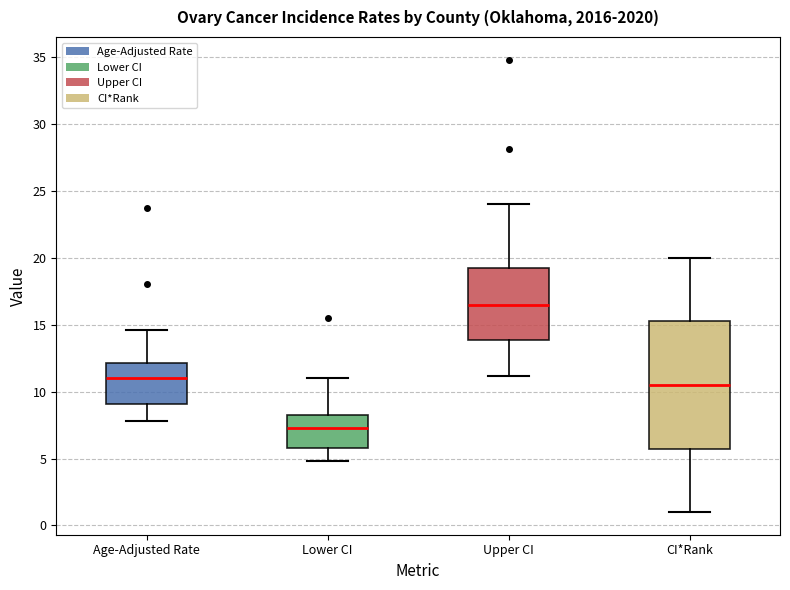

Which box has the highest median line?

Upper CI